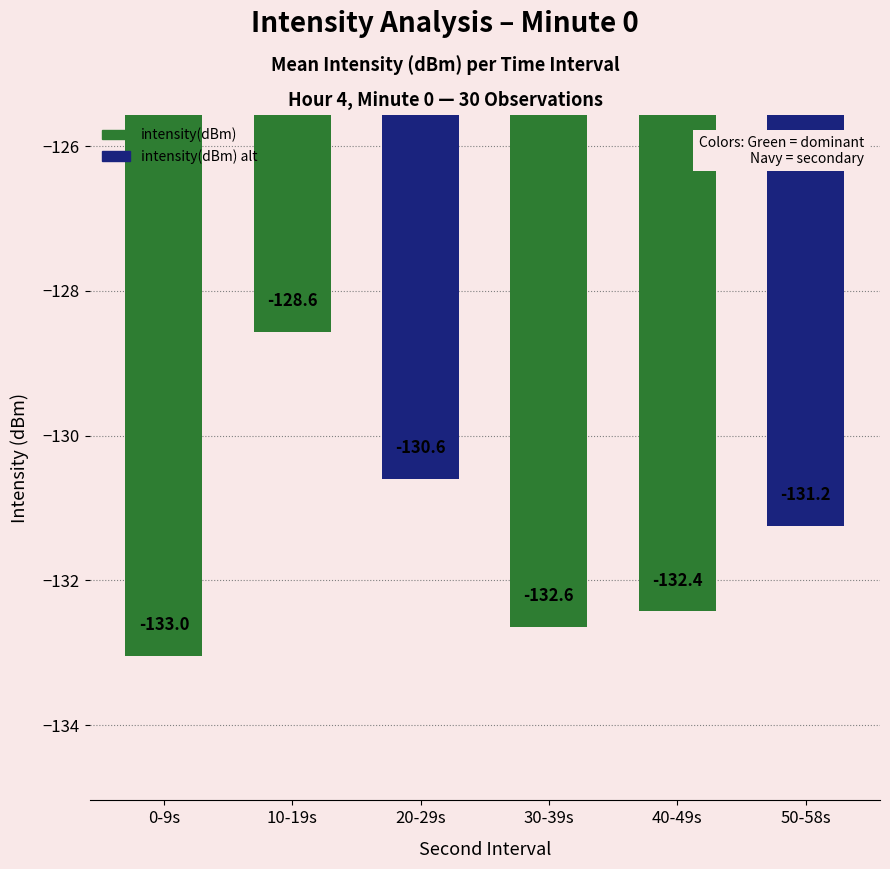

Which label corresponds to the smallest value in the chart?

0-9s